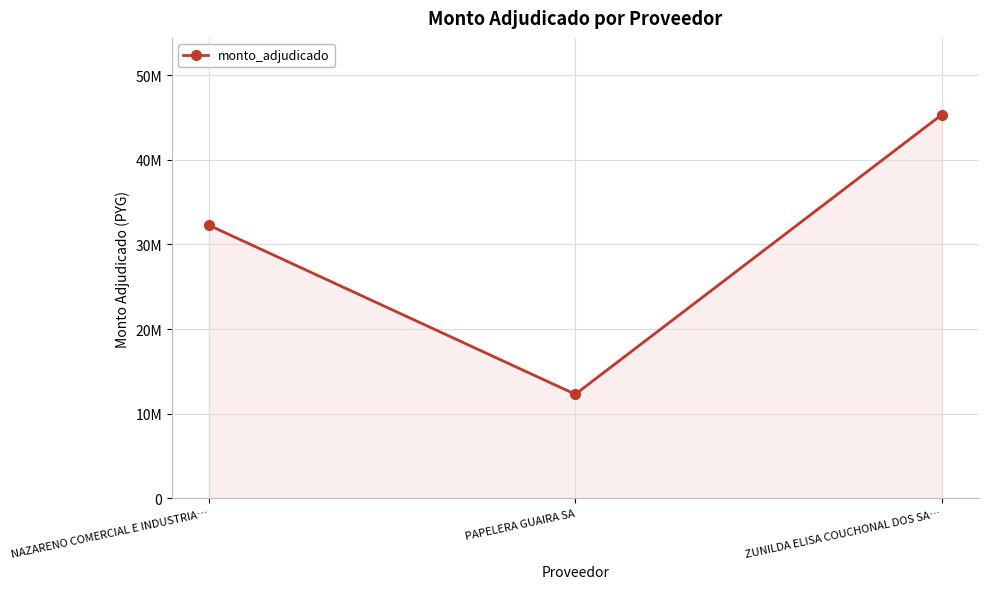

Does the chart have visible grid lines?

Yes